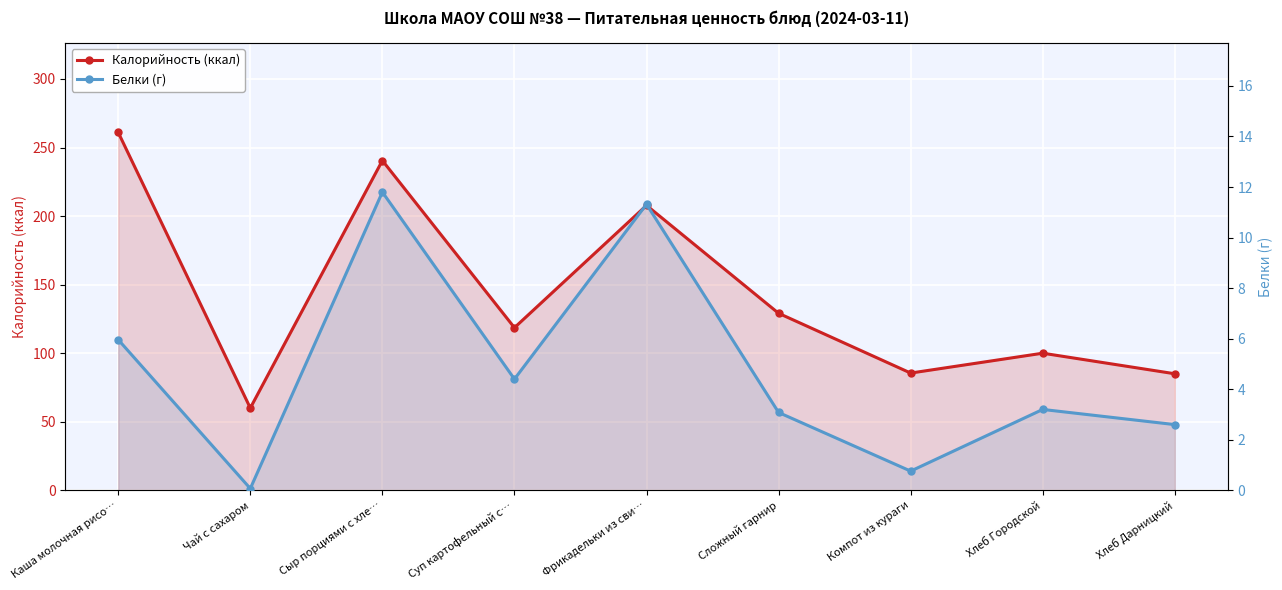

What is the maximum value for Калорийность (ккал)?

261.0